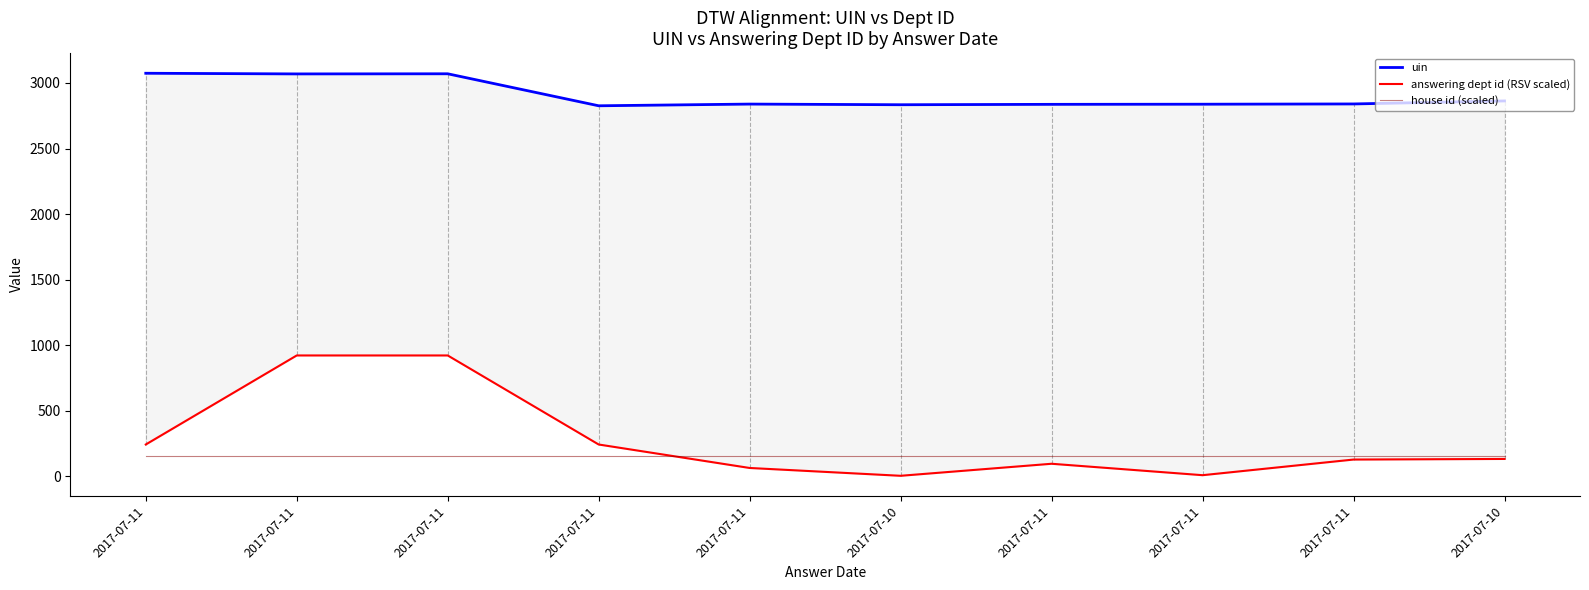

What is the difference between the maximum and minimum values in the uin series?

248.0